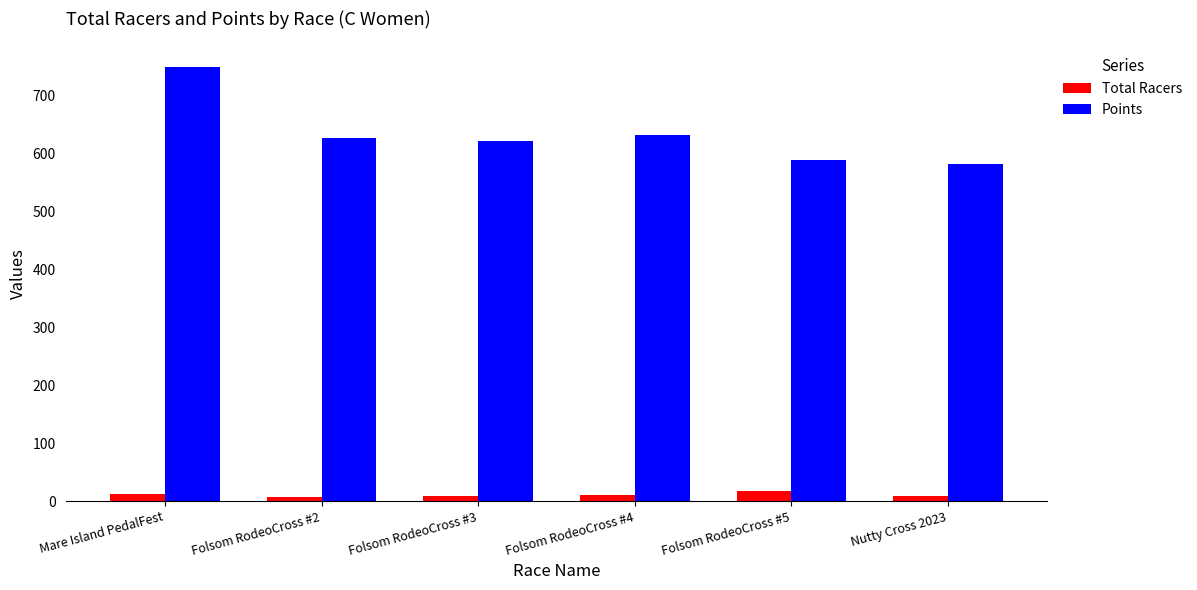

The Points series shows 749.0 at Mare Island PedalFest. True or false?

True